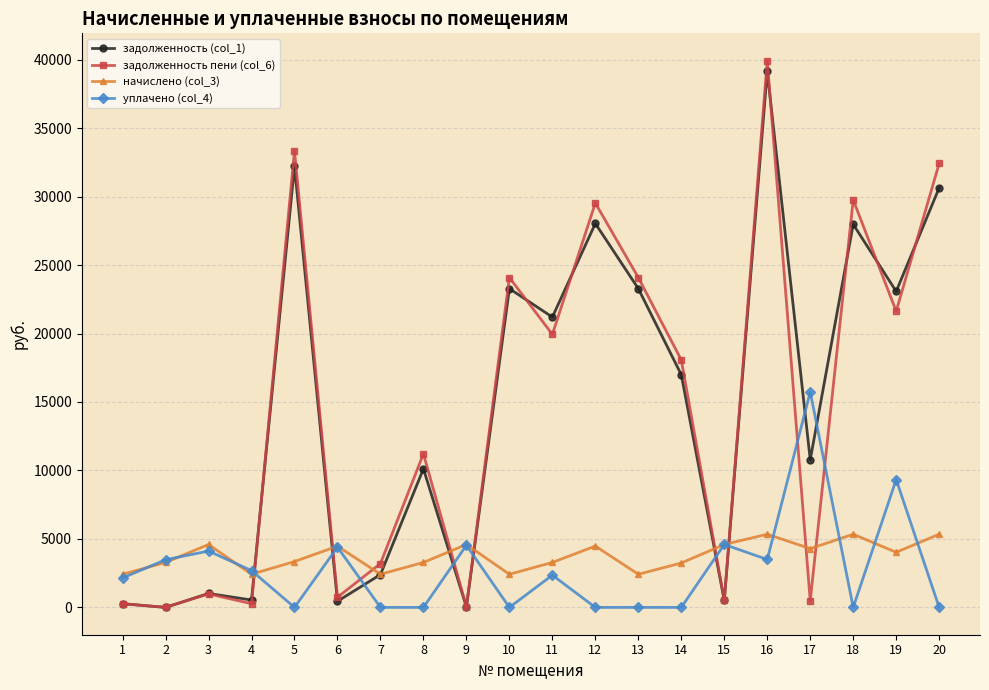

What is the difference between the maximum and minimum values in the начислено (col_3) series?

2923.2